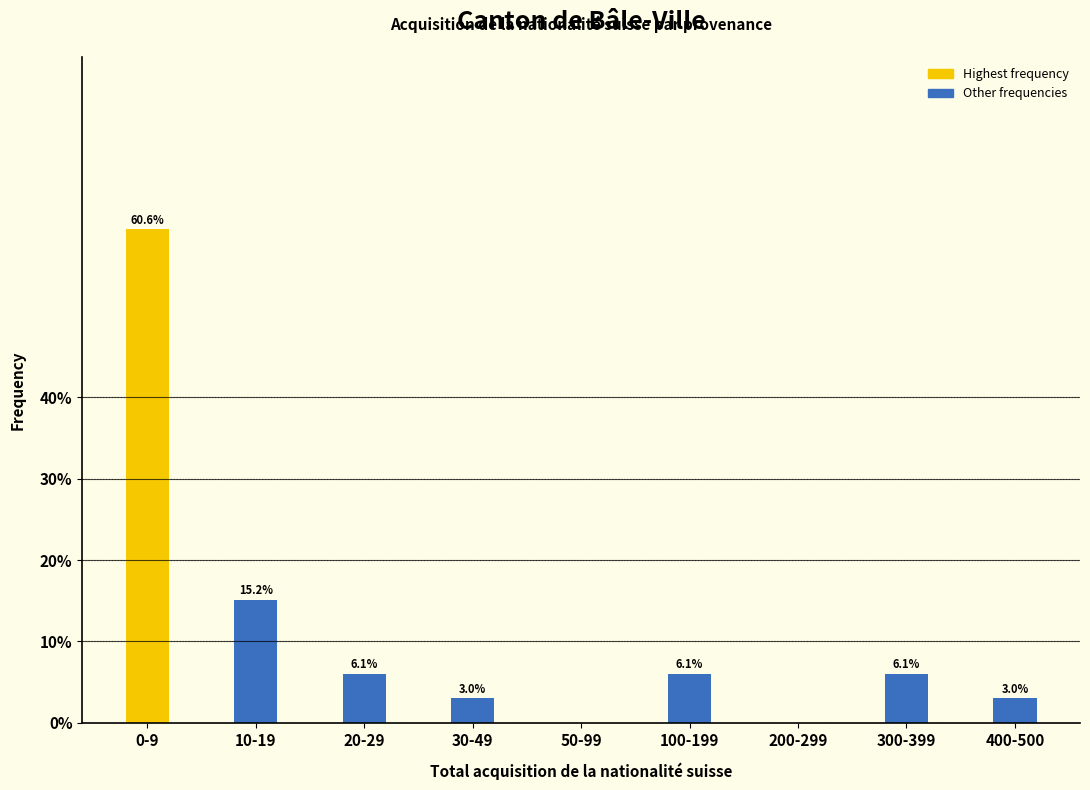

Reading right to left, list all the values displayed in this chart.

400-500=3.0	300-399=6.1	200-299=0.0	100-199=6.1	50-99=0.0	30-49=3.0	20-29=6.1	10-19=15.2	0-9=60.6